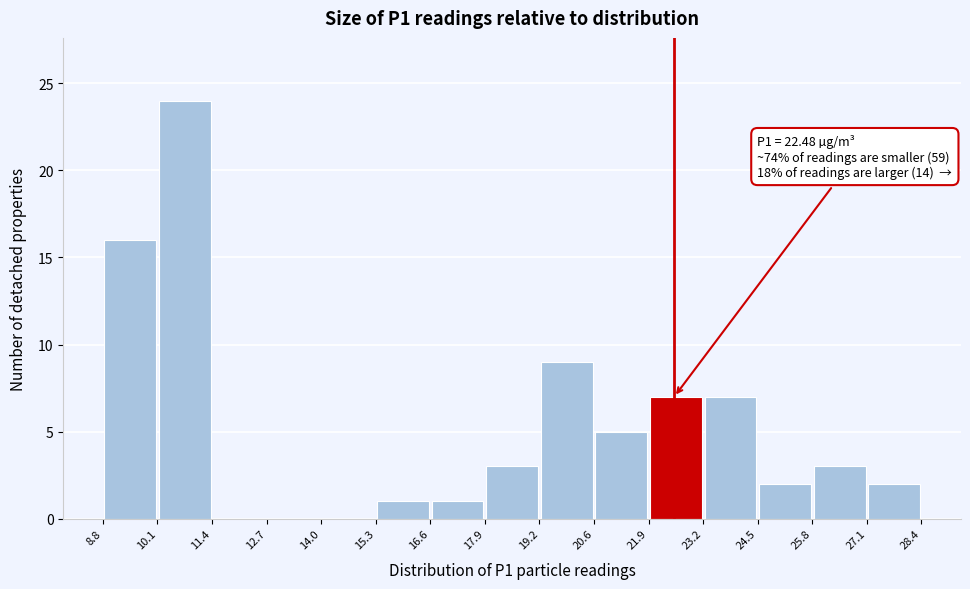

Which range on the x-axis has the tallest bar?

10.1 to 11.4